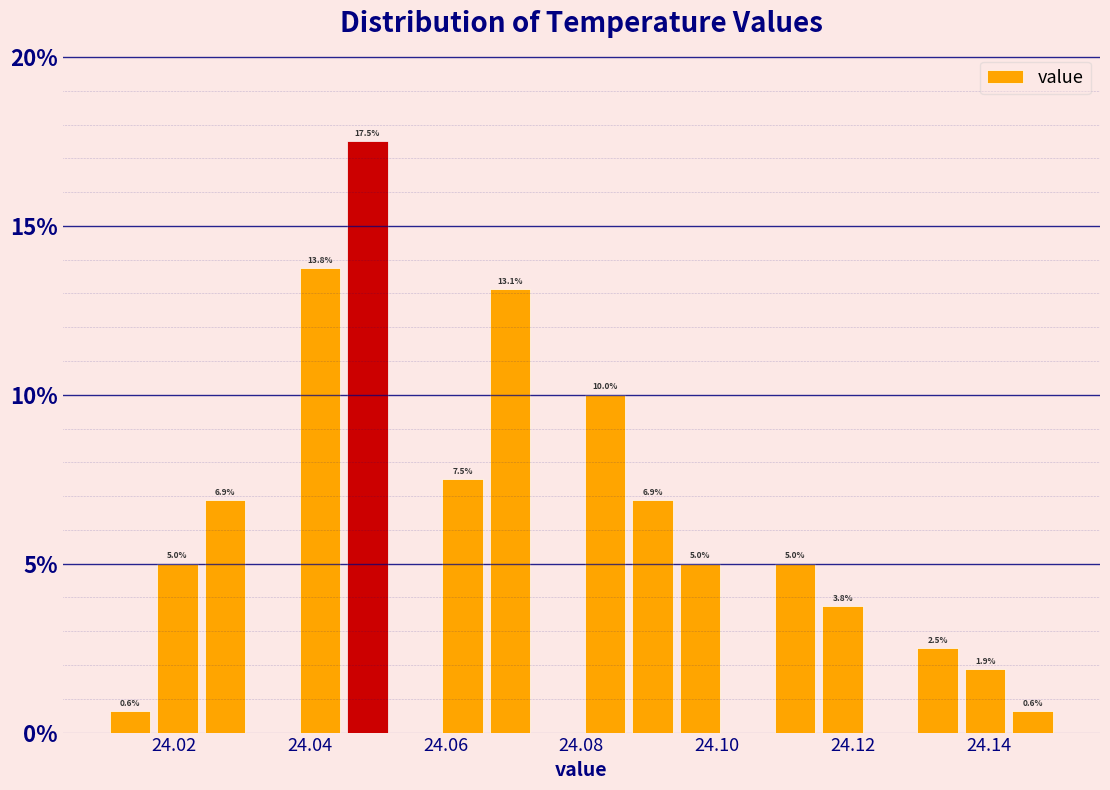

Read against the x-axis, roughly where is the centre of the tallest bar?

24.048